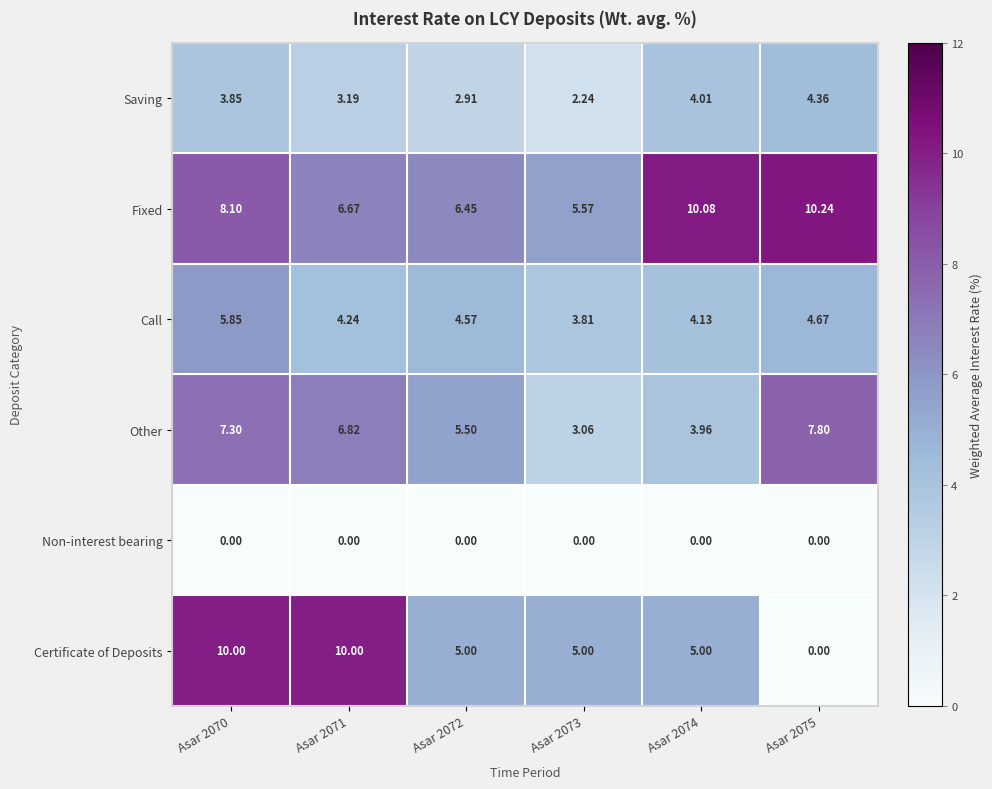

Which series has the widest spread of values?

Certificate of Deposits